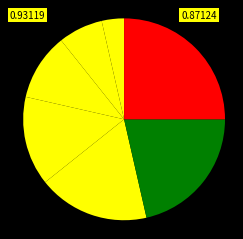

How many slices are in this pie chart?

7